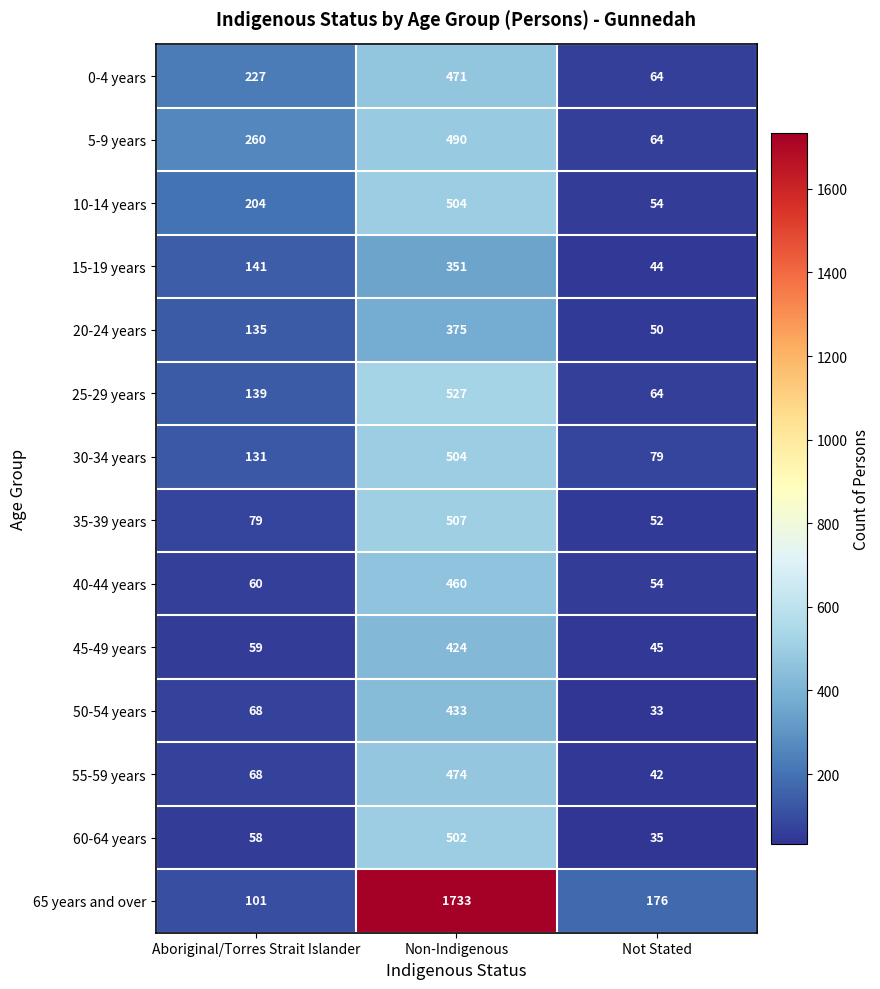

Which series has the widest spread of values?

65 years and over